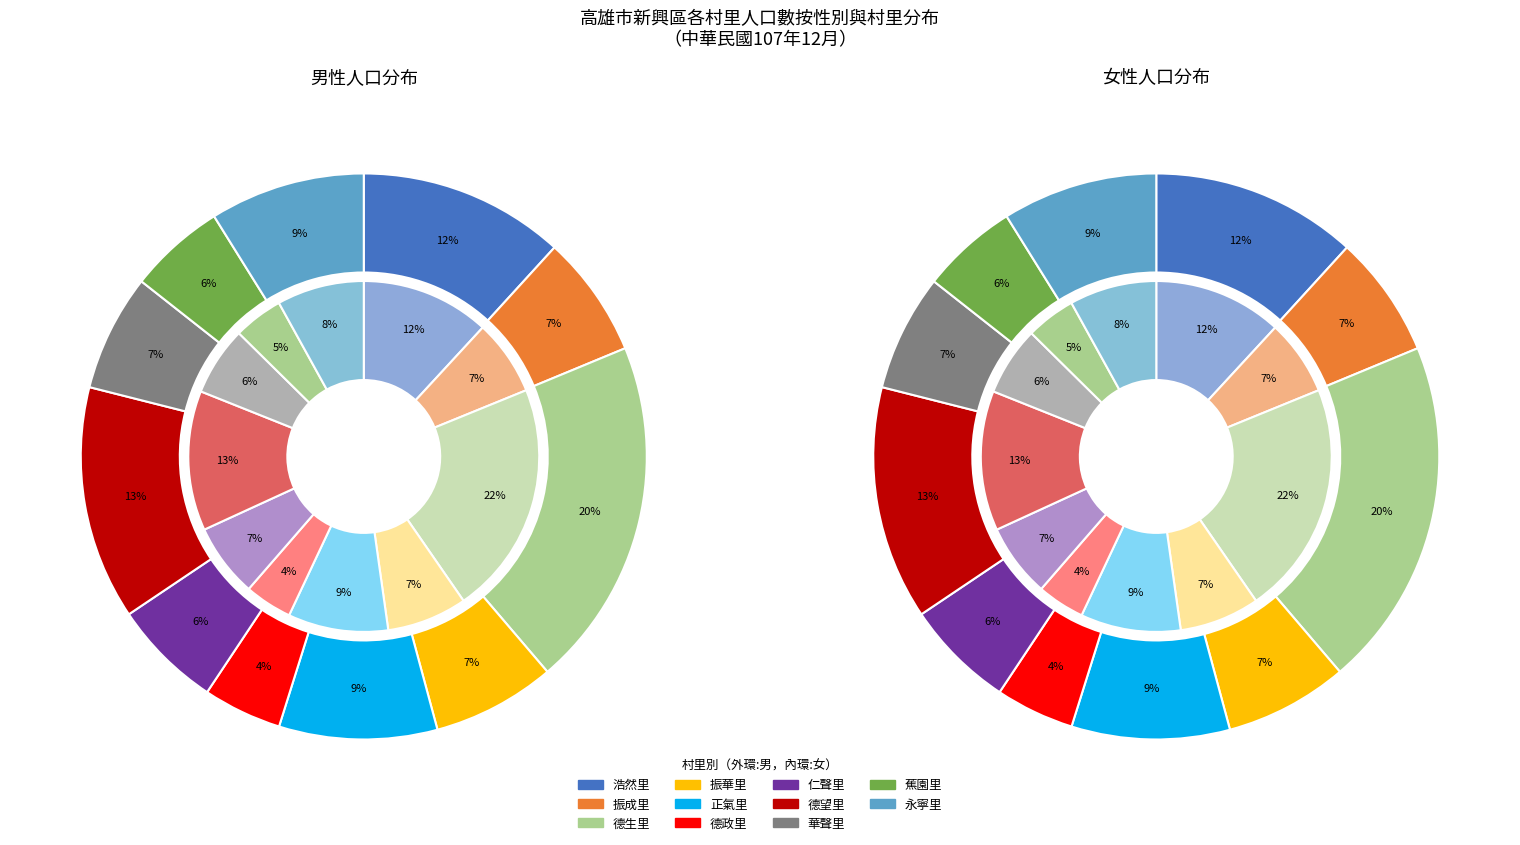

Which series has the widest spread of values?

female